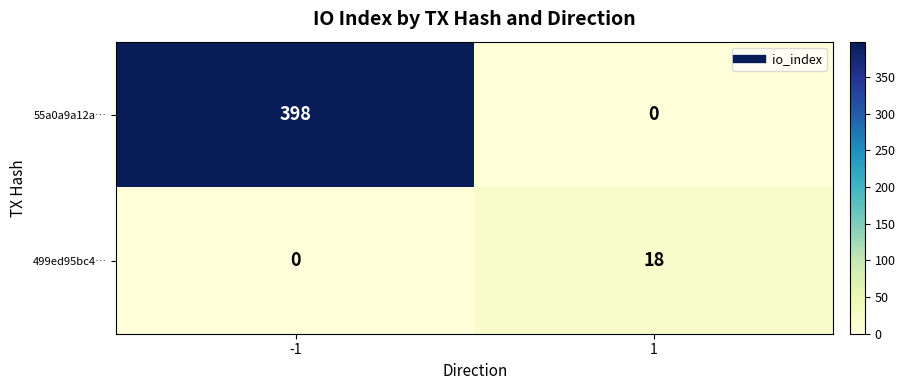

Which series has the largest total across all categories?

55a0a9a12a…